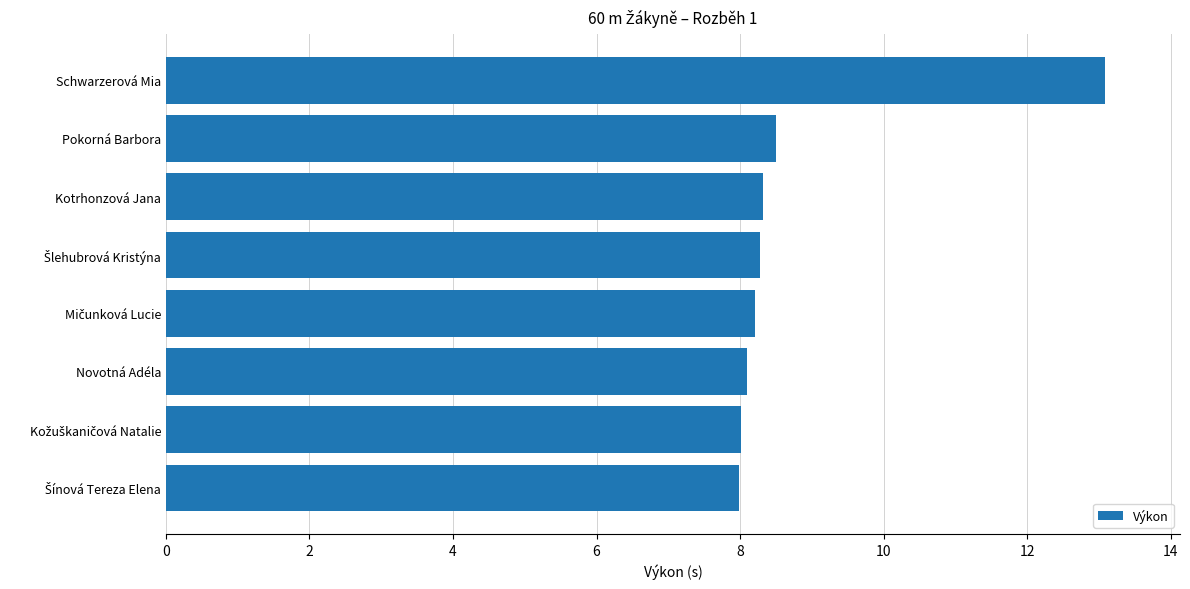

What is the smallest value displayed?

8.0